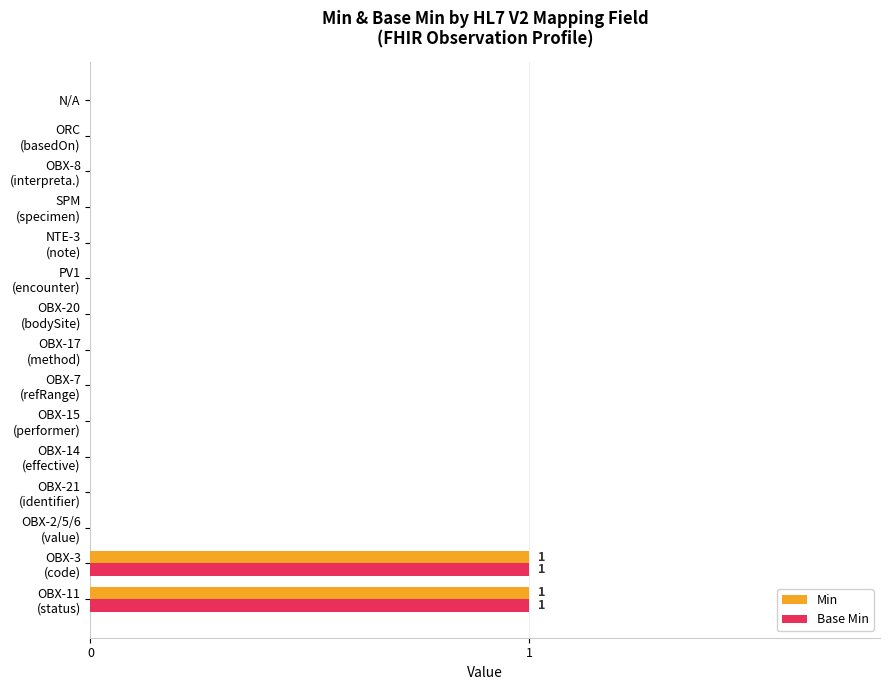

The Base Min series shows 0 at N/A. True or false?

True